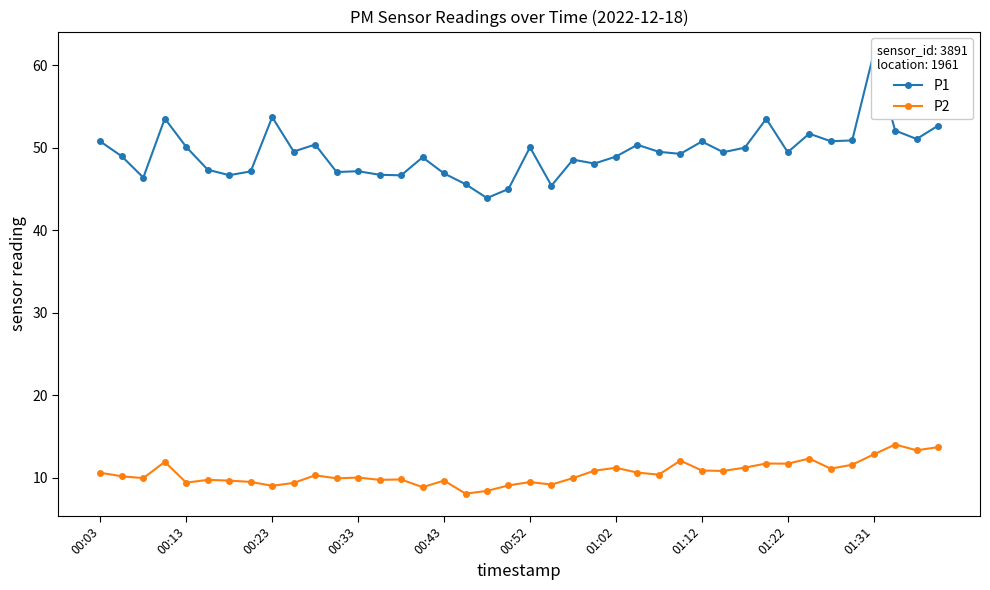

What is the maximum value for P2?

14.1